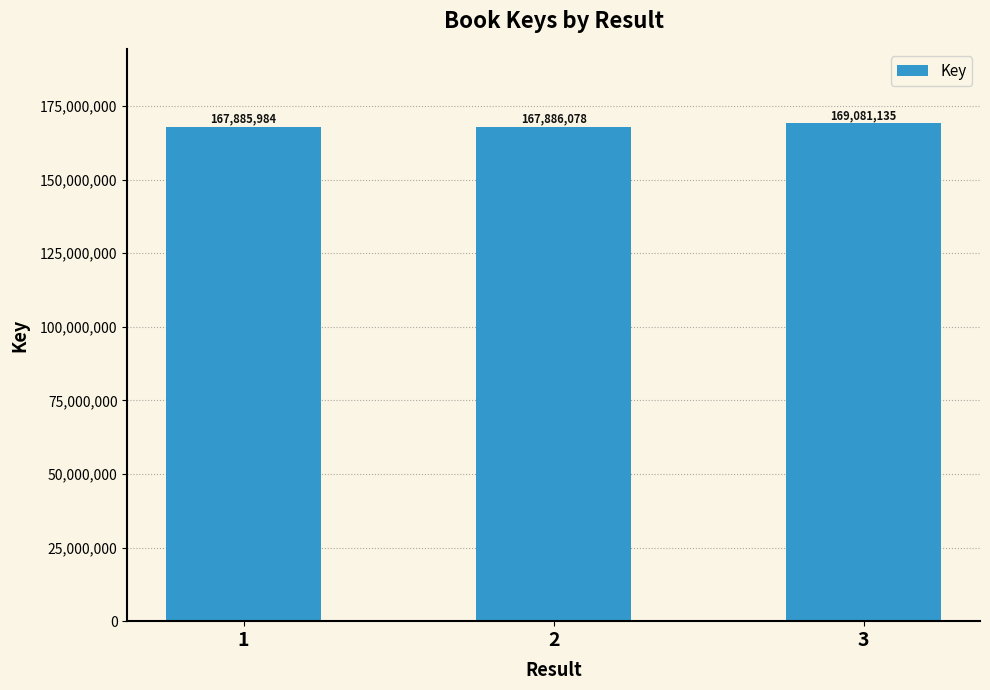

What is the difference between the maximum and second lowest values?

1195057